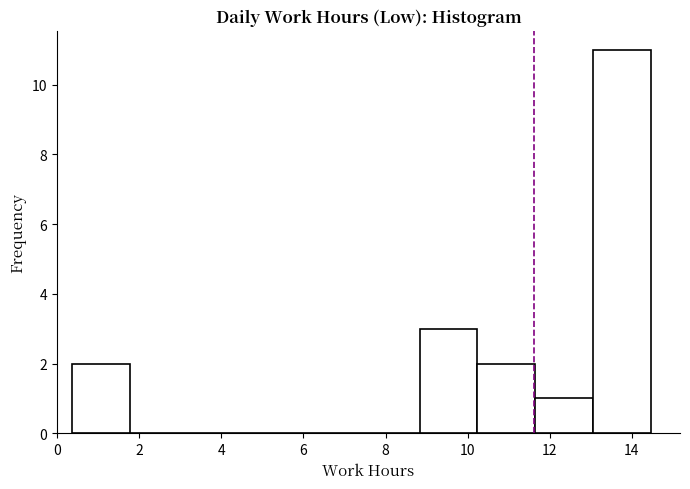

Reading left to right, list every bar in this chart as the range it spans on the x-axis followed by its height. Neither the bar edges nor the heights are printed on the chart, so give them approximately, as read against the axes.

0.4 to 1.8: 2
1.8 to 3.2: 0
3.2 to 4.6: 0
4.6 to 6.0: 0
6.0 to 7.4: 0
7.4 to 8.8: 0
8.8 to 10.2: 3
10.2 to 11.6: 2
11.6 to 13.0: 1
13.0 to 14.4: 11